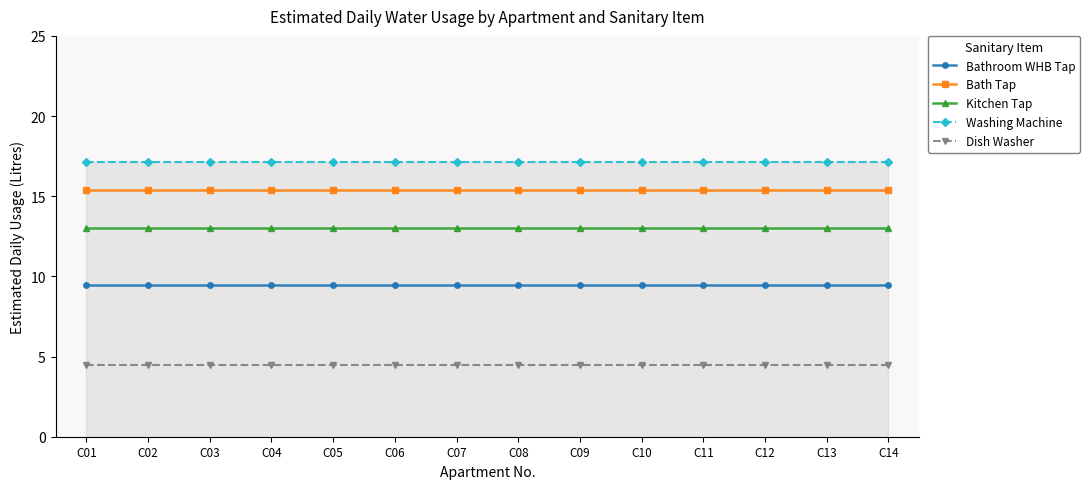

Reading left to right, list all the values displayed in this chart.

Bathroom WHB Tap: 9.5	9.5	9.5	9.5	9.5	9.5	9.5	9.5	9.5	9.5	9.5	9.5	9.5	9.5
Bath Tap: 15.4	15.4	15.4	15.4	15.4	15.4	15.4	15.4	15.4	15.4	15.4	15.4	15.4	15.4
Kitchen Tap: 13.0	13.0	13.0	13.0	13.0	13.0	13.0	13.0	13.0	13.0	13.0	13.0	13.0	13.0
Washing Machine: 17.2	17.2	17.2	17.2	17.2	17.2	17.2	17.2	17.2	17.2	17.2	17.2	17.2	17.2
Dish Washer: 4.5	4.5	4.5	4.5	4.5	4.5	4.5	4.5	4.5	4.5	4.5	4.5	4.5	4.5